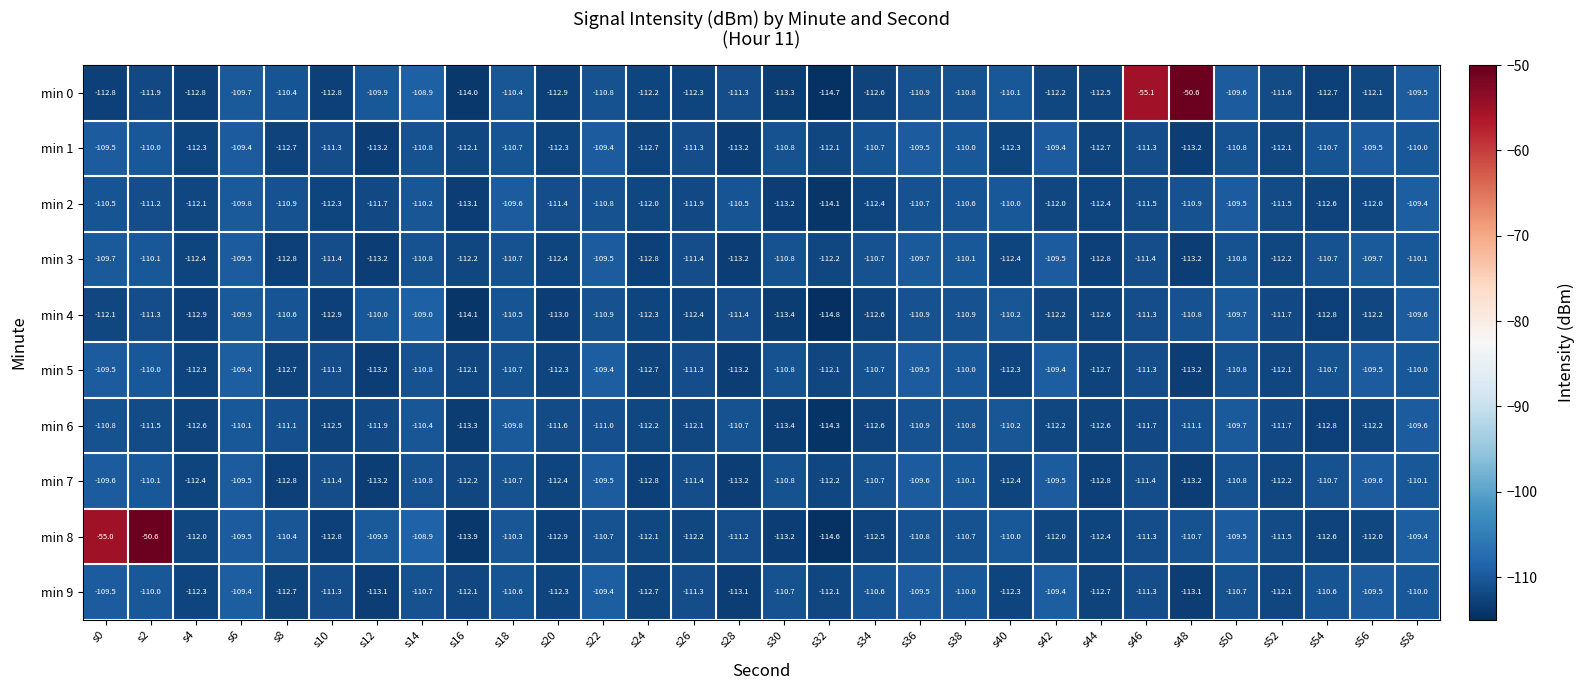

At how many categories does at least one series exceed -76?

4